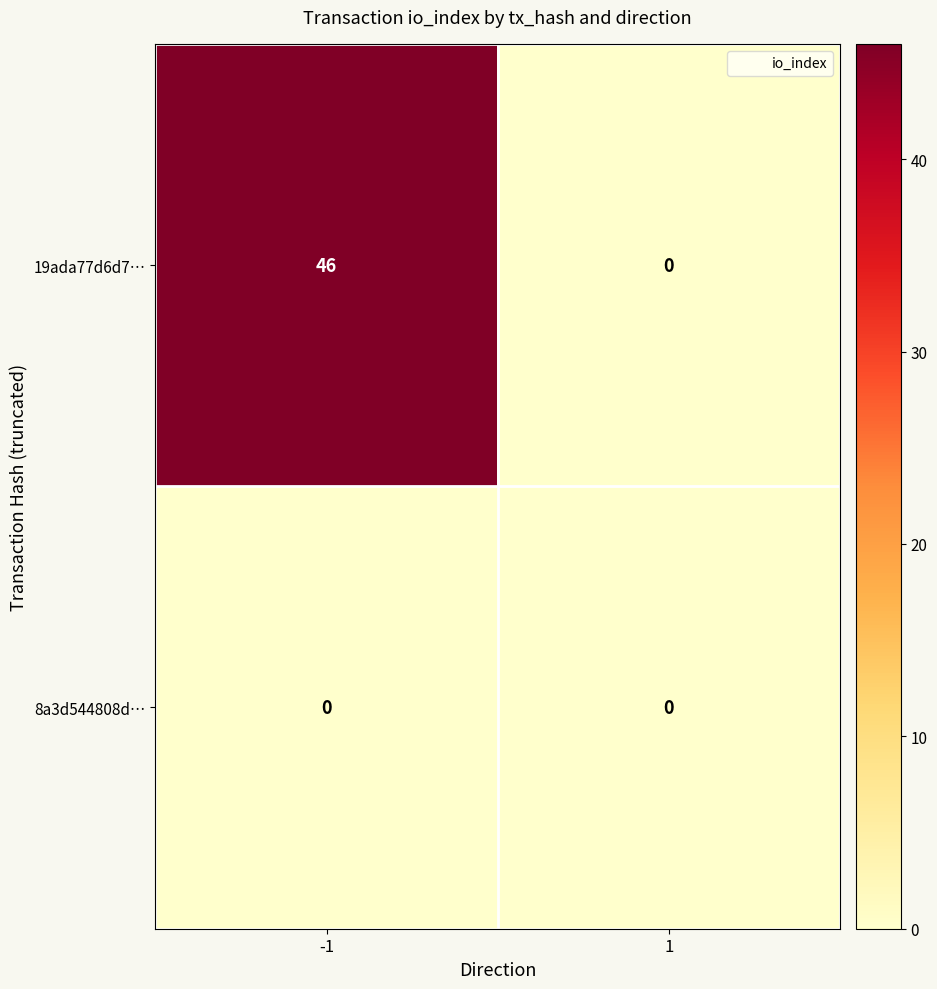

Rank the series by their maximum value, from lowest to highest.

8a3d544808d…, 19ada77d6d7…